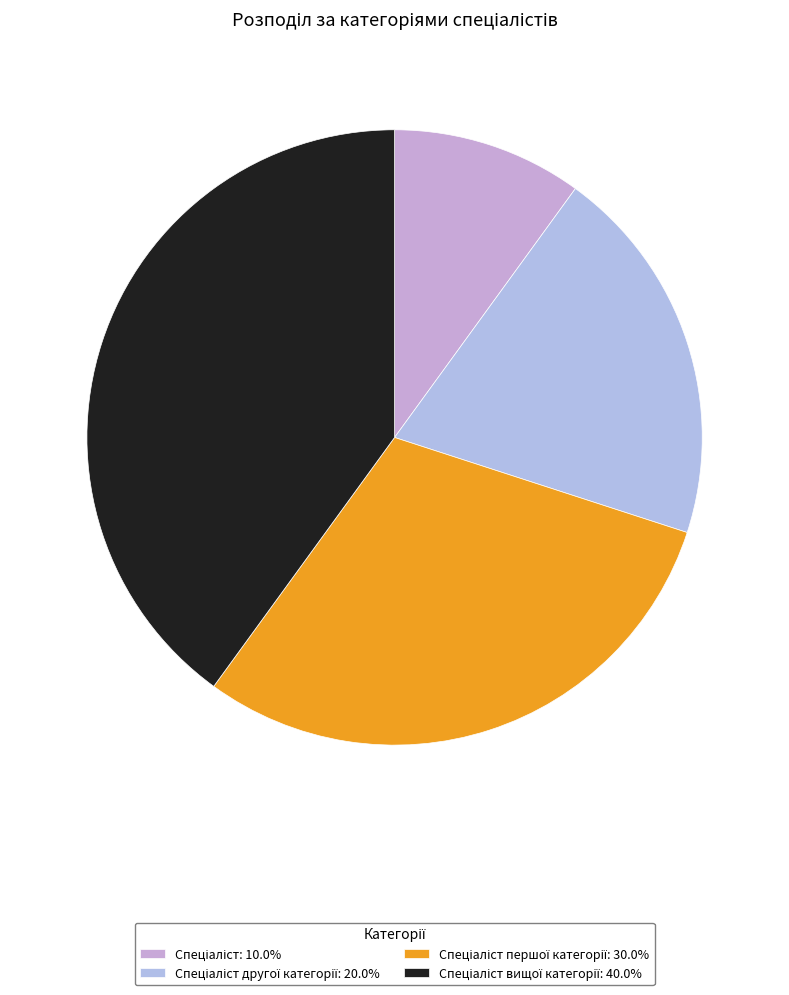

Rank the categories by value from lowest to highest.

Спеціаліст, Спеціаліст другої категорії, Спеціаліст першої категорії, Спеціаліст вищої категорії